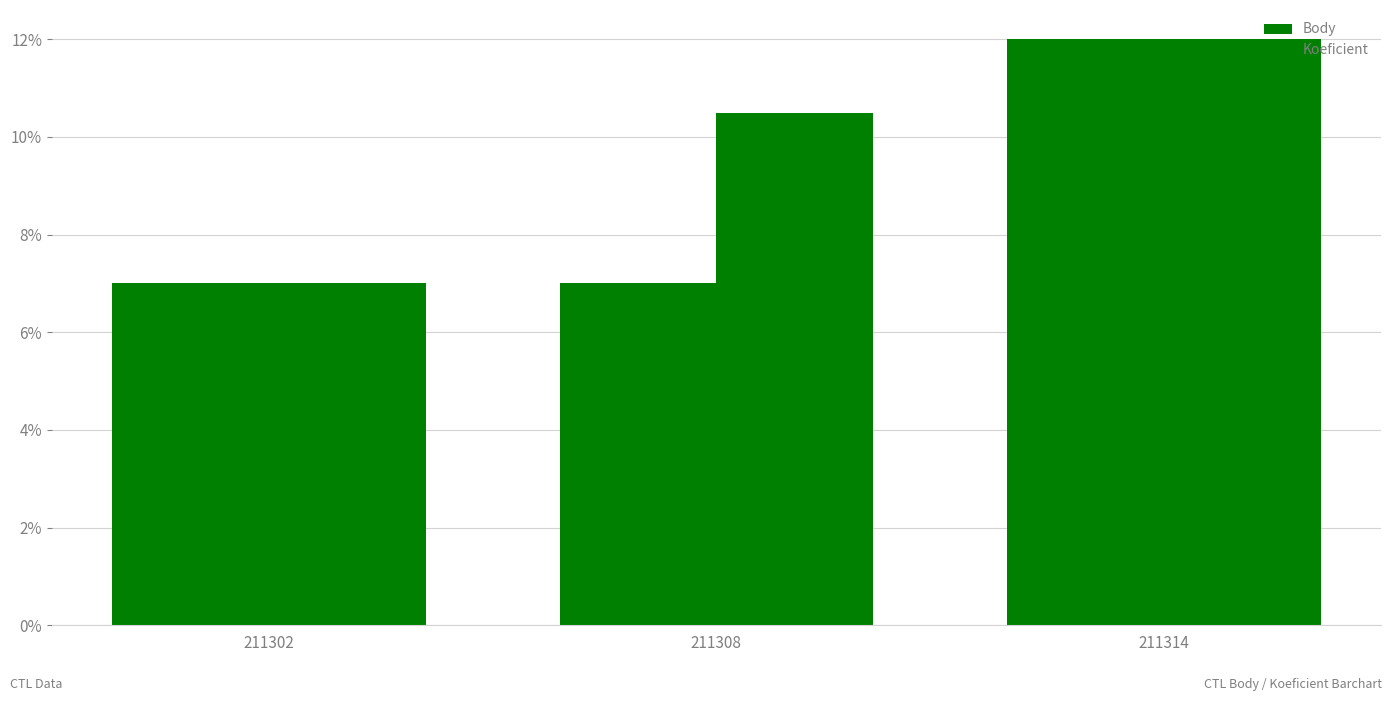

What is the sum of the Body values at 211314 and 211302?

19.0